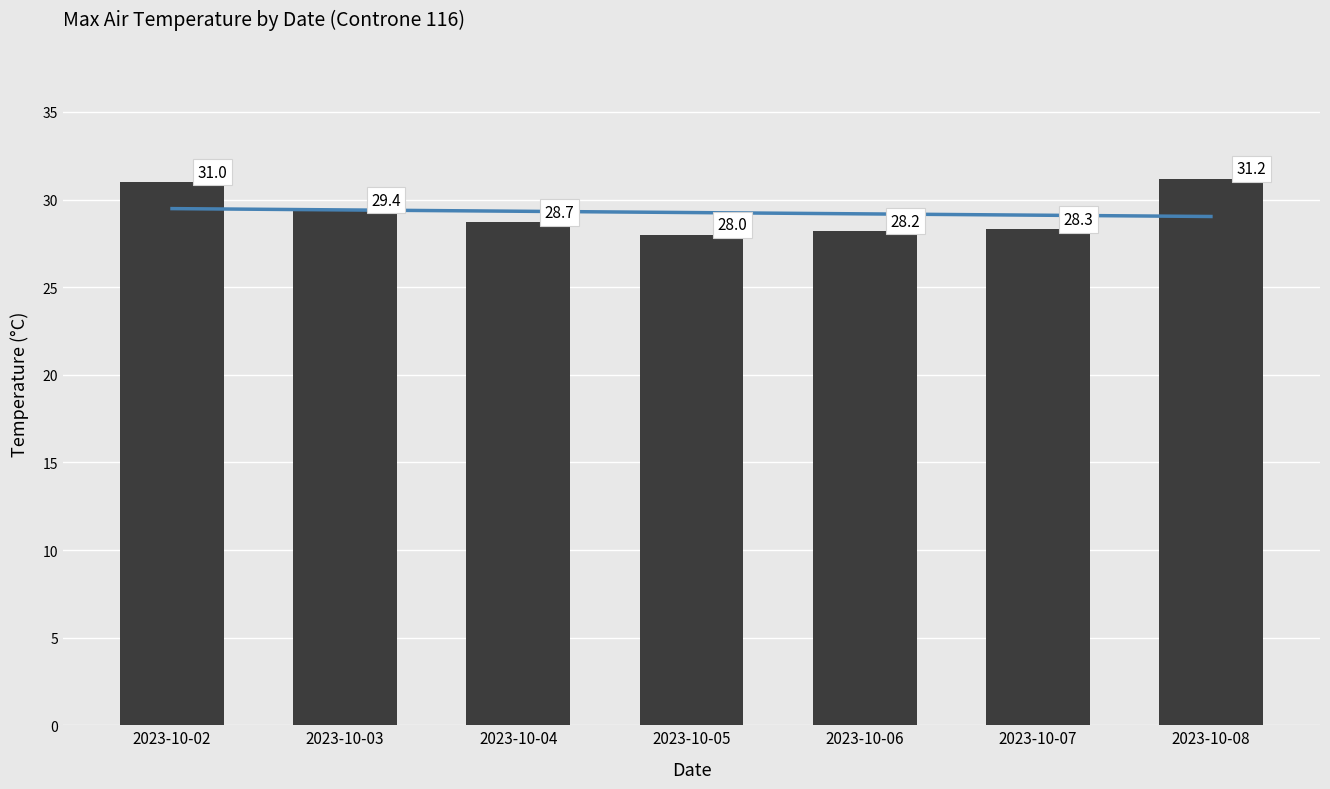

Between 2023-10-08 and 2023-10-03, which is larger?

2023-10-08